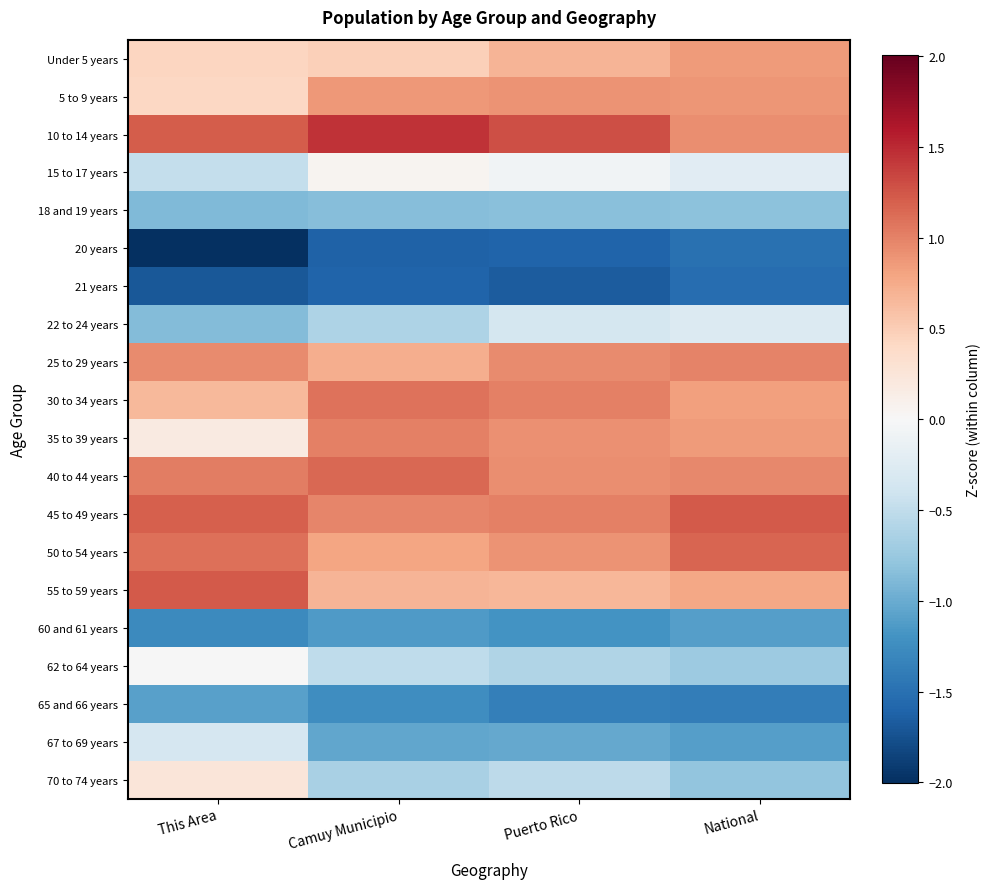

Reading left to right, transcribe all the data shown in this chart.

Under 5 years: This Area=0.4	Camuy Municipio=0.5	Puerto Rico=0.7	National=0.9
5 to 9 years: This Area=0.4	Camuy Municipio=0.9	Puerto Rico=0.9	National=0.9
10 to 14 years: This Area=1.2	Camuy Municipio=1.4	Puerto Rico=1.3	National=0.9
15 to 17 years: This Area=-0.5	Camuy Municipio=0.0	Puerto Rico=-0.1	National=-0.2
18 and 19 years: This Area=-0.9	Camuy Municipio=-0.9	Puerto Rico=-0.8	National=-0.8
20 years: This Area=-2.0	Camuy Municipio=-1.6	Puerto Rico=-1.6	National=-1.5
21 years: This Area=-1.7	Camuy Municipio=-1.6	Puerto Rico=-1.7	National=-1.5
22 to 24 years: This Area=-0.9	Camuy Municipio=-0.6	Puerto Rico=-0.3	National=-0.3
25 to 29 years: This Area=1.0	Camuy Municipio=0.7	Puerto Rico=1.0	National=1.0
30 to 34 years: This Area=0.7	Camuy Municipio=1.1	Puerto Rico=1.0	National=0.8
35 to 39 years: This Area=0.2	Camuy Municipio=1.0	Puerto Rico=0.9	National=0.9
40 to 44 years: This Area=1.0	Camuy Municipio=1.1	Puerto Rico=0.9	National=1.0
45 to 49 years: This Area=1.2	Camuy Municipio=1.0	Puerto Rico=1.0	National=1.2
50 to 54 years: This Area=1.1	Camuy Municipio=0.8	Puerto Rico=0.9	National=1.2
55 to 59 years: This Area=1.2	Camuy Municipio=0.7	Puerto Rico=0.7	National=0.8
60 and 61 years: This Area=-1.3	Camuy Municipio=-1.1	Puerto Rico=-1.2	National=-1.1
62 to 64 years: This Area=-0.0	Camuy Municipio=-0.5	Puerto Rico=-0.6	National=-0.7
65 and 66 years: This Area=-1.1	Camuy Municipio=-1.2	Puerto Rico=-1.4	National=-1.4
67 to 69 years: This Area=-0.3	Camuy Municipio=-1.0	Puerto Rico=-1.0	National=-1.1
70 to 74 years: This Area=0.2	Camuy Municipio=-0.7	Puerto Rico=-0.5	National=-0.8